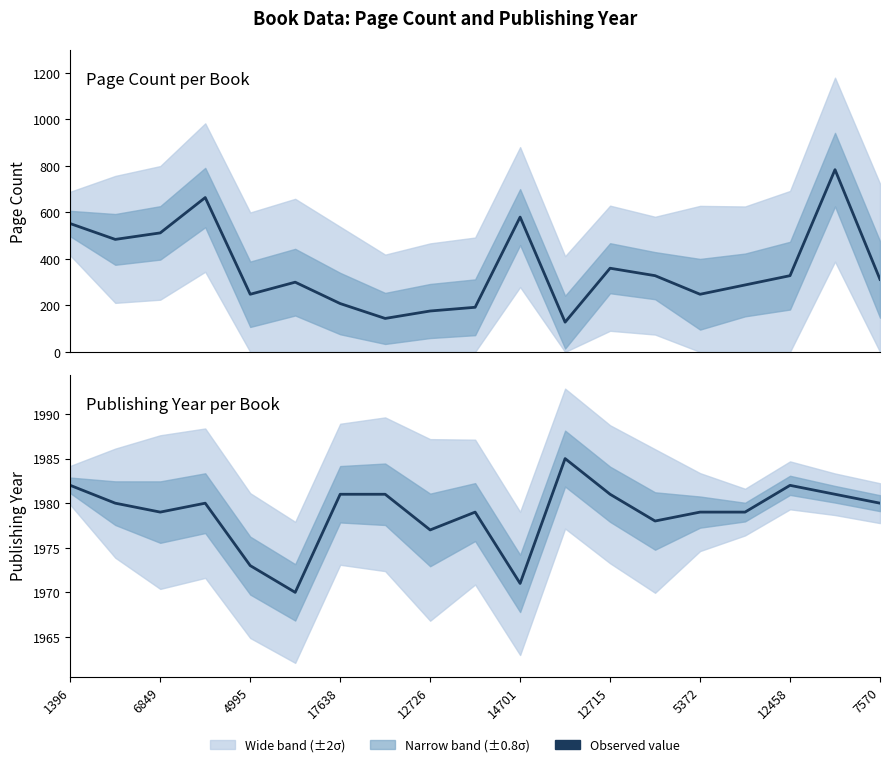

Is the value of publishingYear at 6849 greater than the value of pageCount at 5372?

Yes